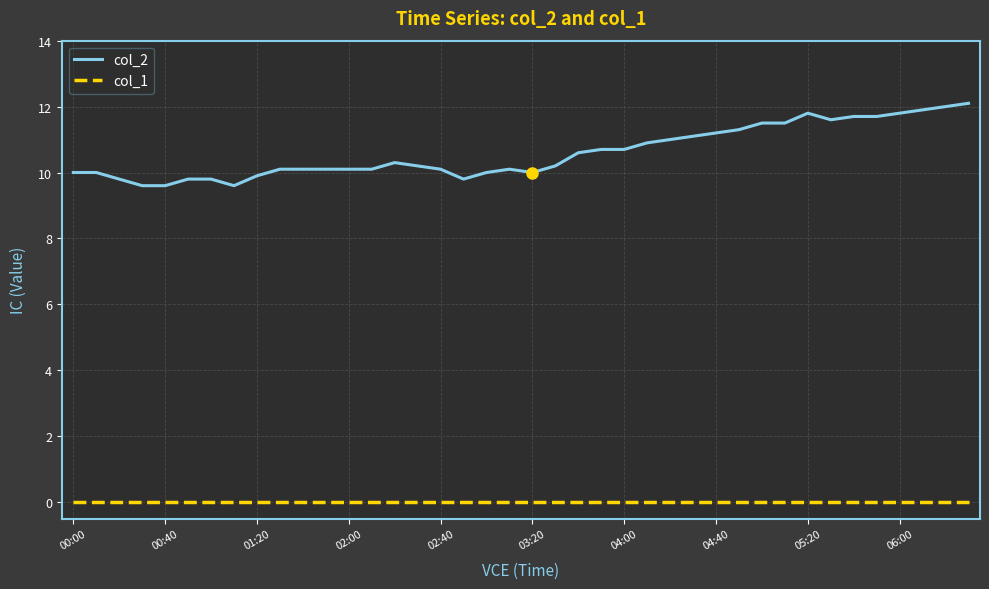

What is the highest value of the col_2 series?

12.1